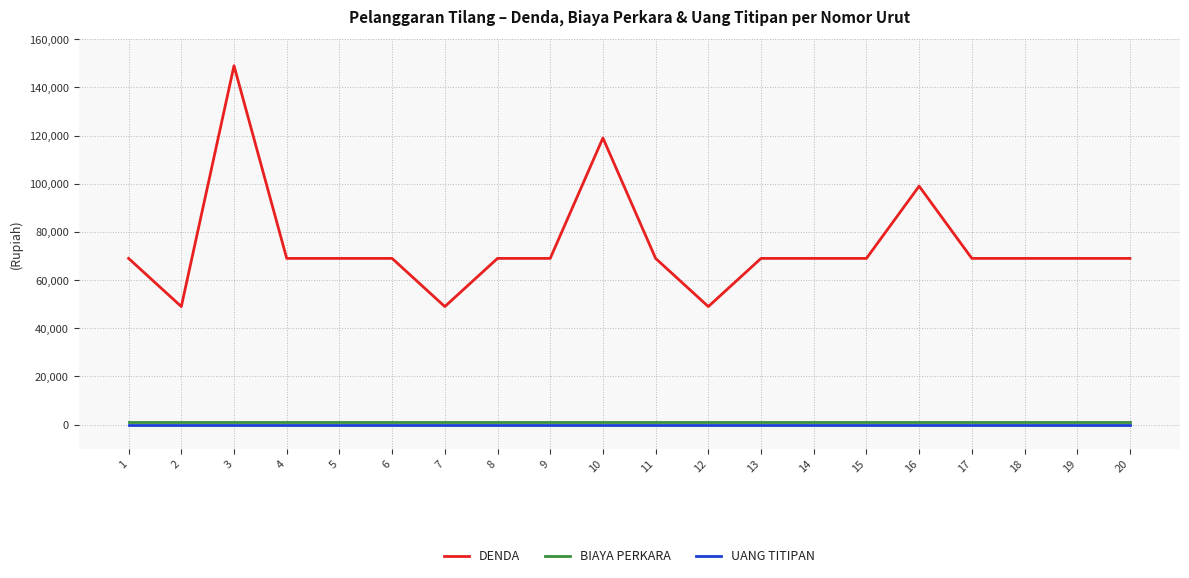

Count the number of data series in this chart.

3